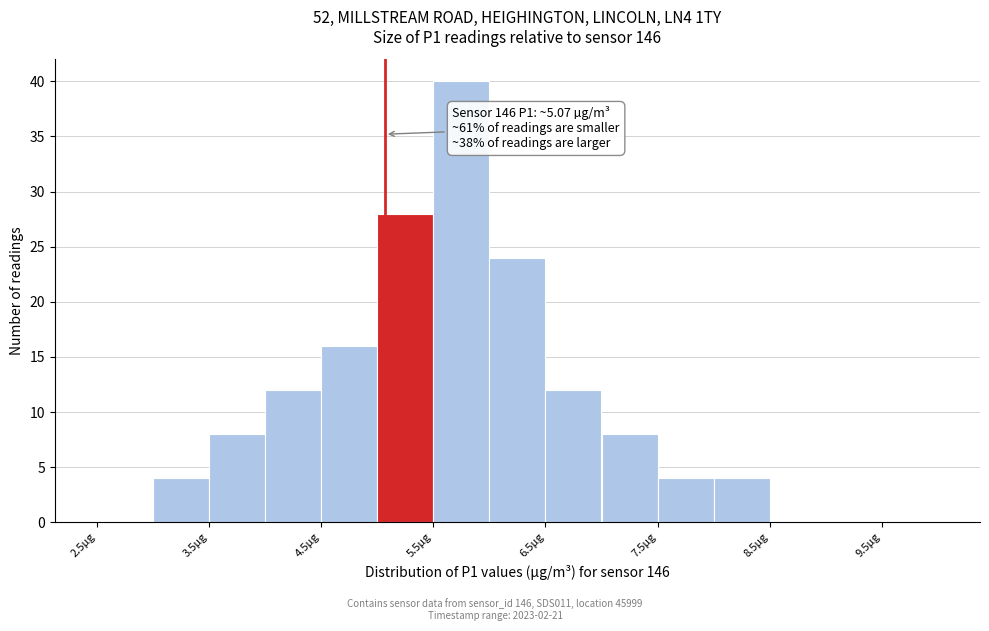

Which range on the x-axis has the tallest bar?

5.5 to 6.0